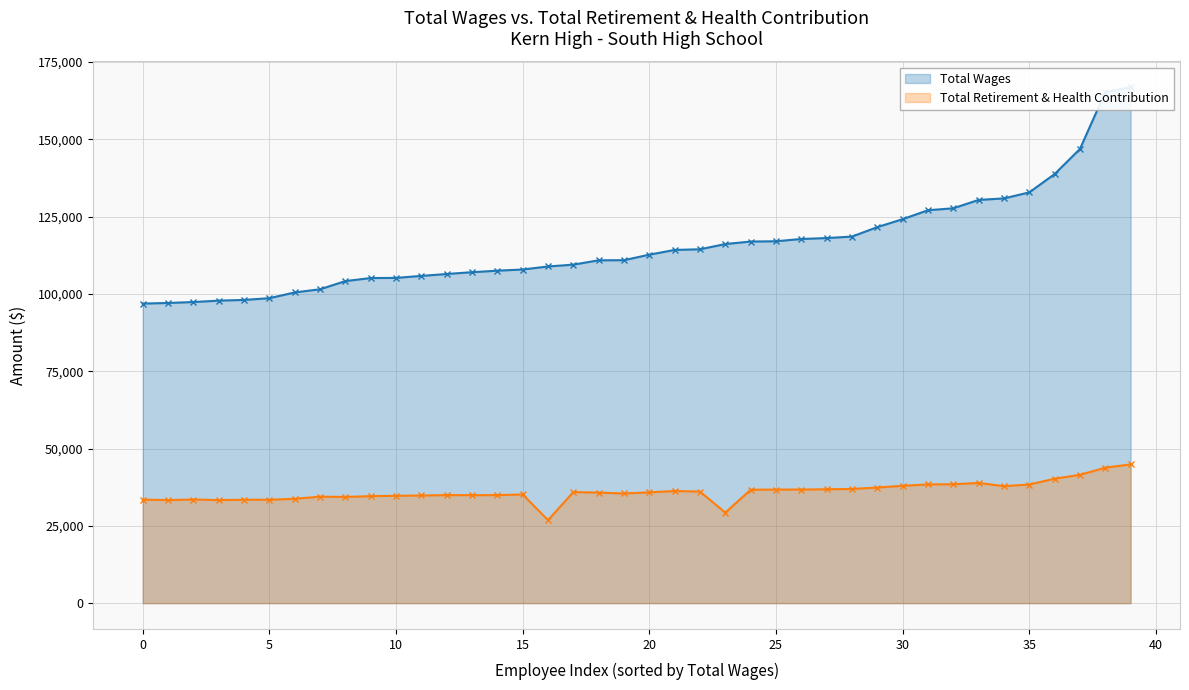

What is the lowest value of the Total Wages series?

96887